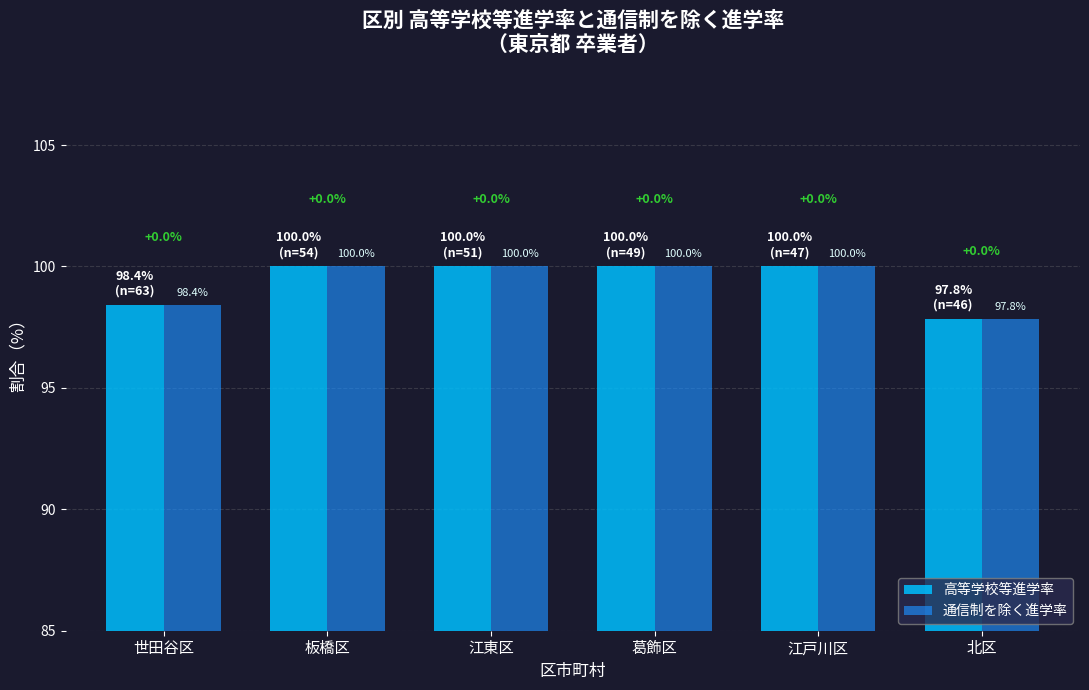

Reading left to right, list all the values displayed in this chart.

高等学校等進学率: 世田谷区=98.4	板橋区=100.0	江東区=100.0	葛飾区=100.0	江戸川区=100.0	北区=97.8
通信制を除く進学率: 世田谷区=98.4	板橋区=100.0	江東区=100.0	葛飾区=100.0	江戸川区=100.0	北区=97.8